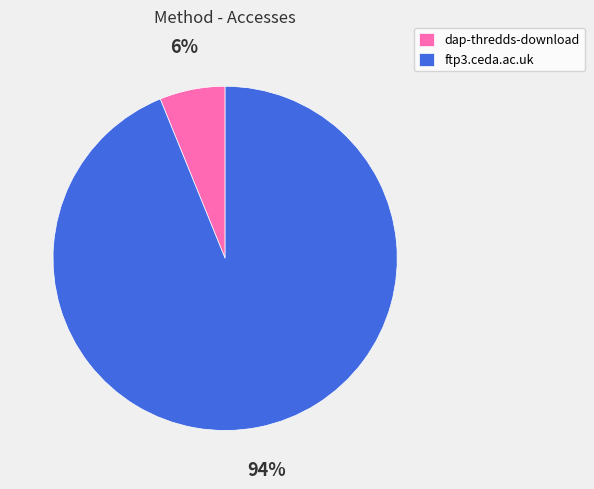

Which category has the smallest portion of the pie?

dap-thredds-download